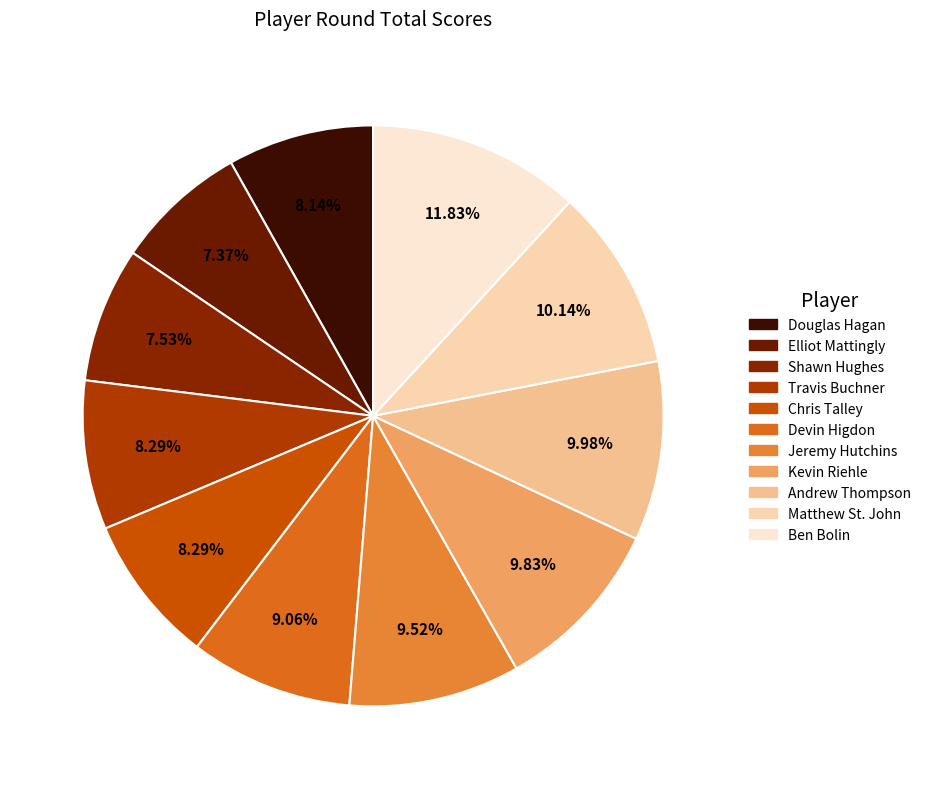

The Jeremy Hutchins slice represents 1% of the pie. True or false?

False